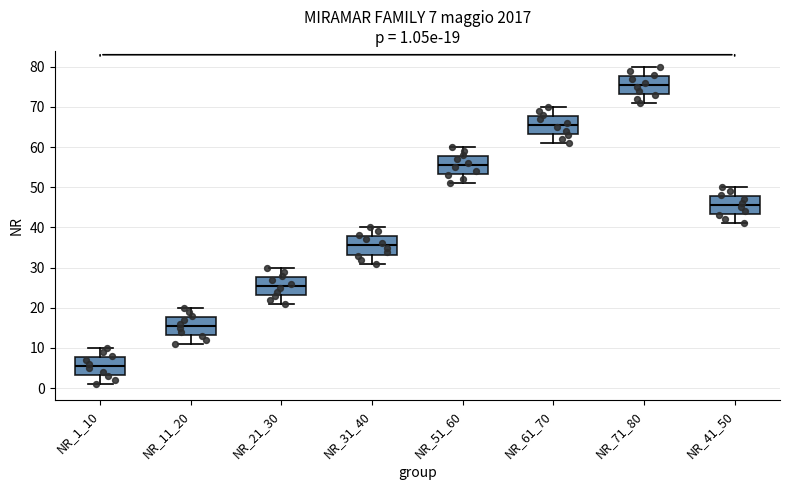

Which box's median line is the highest?

NR_71_80